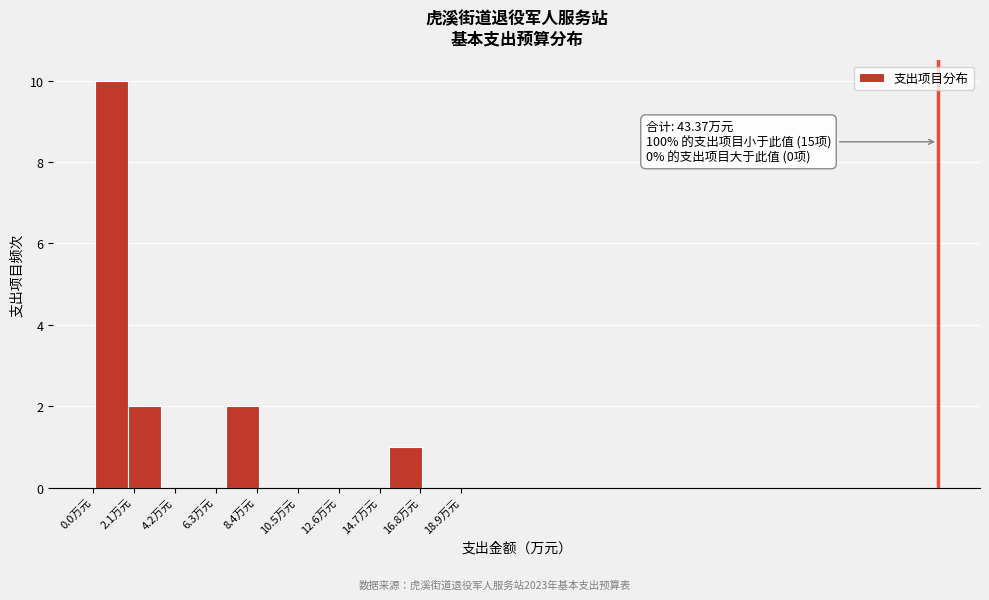

Around what value on the x-axis is the tallest bar? Give the approximate position of its centre, as read against the axis.

1.0